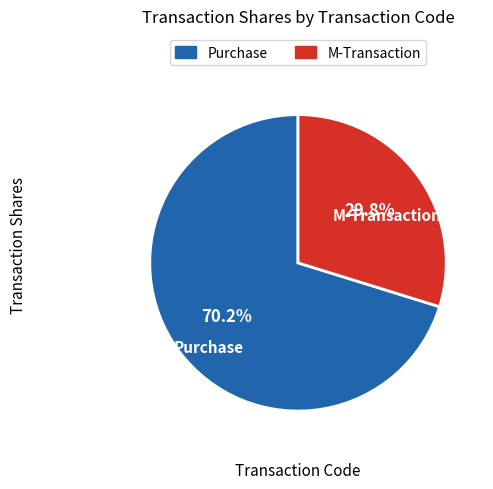

Is there any slice that represents more than half of the pie?

Yes